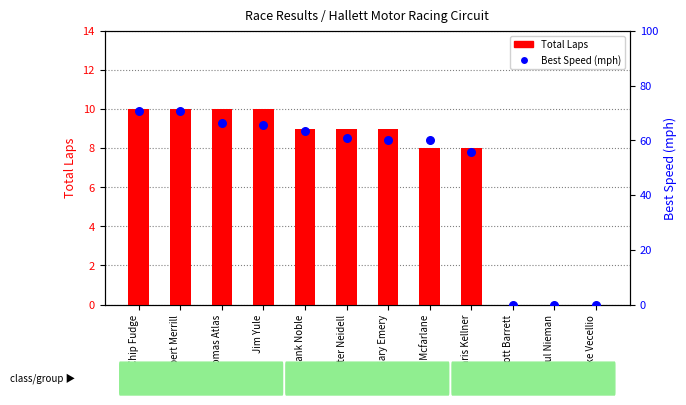

Is the value of Total Laps at Chris Kellner greater than the value of Best Speed at Gary Mcfarlane?

No